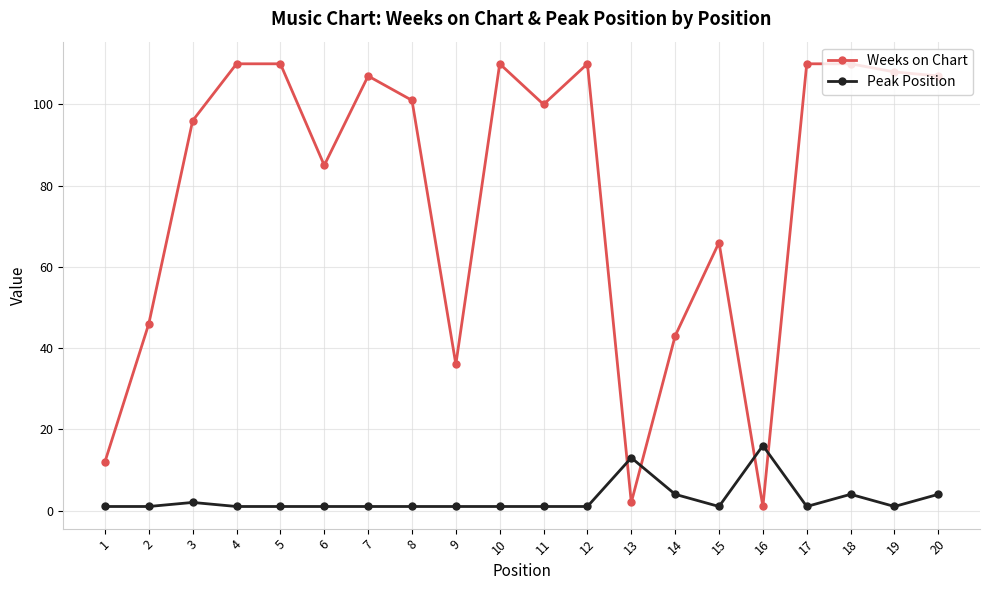

How many lines are shown in the chart?

2